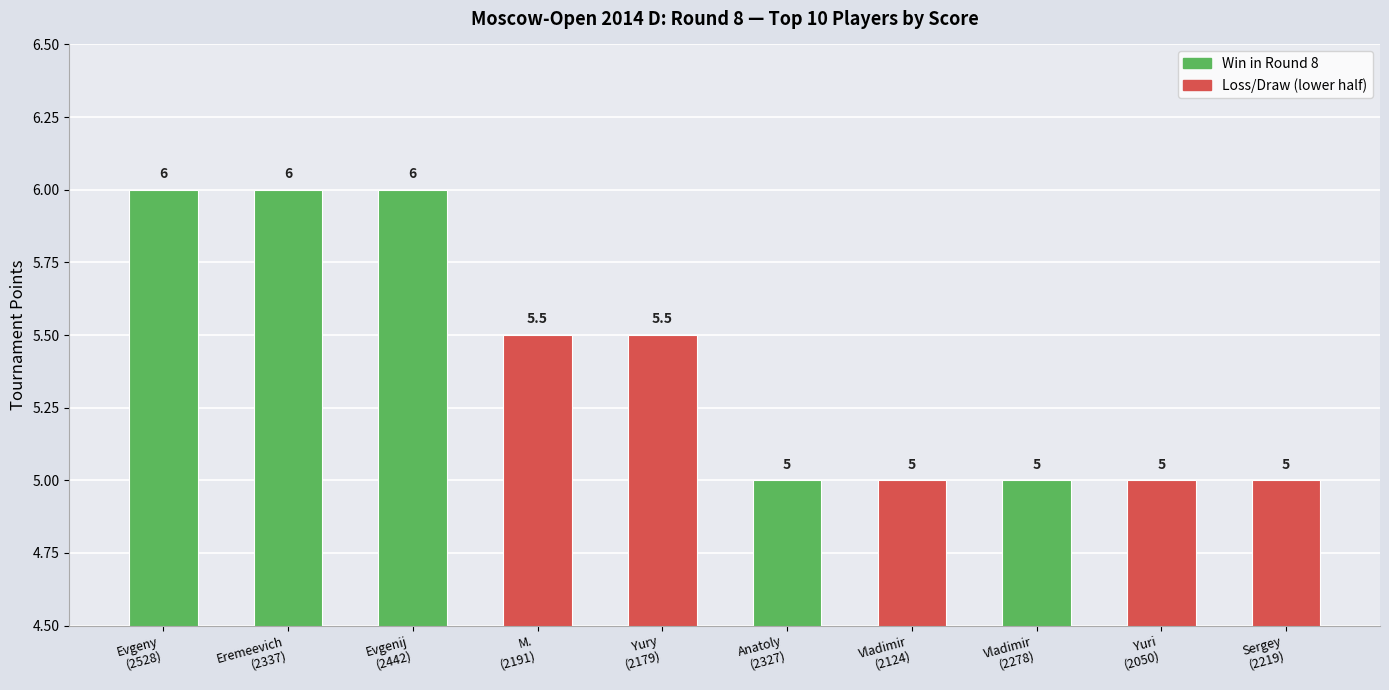

How many values are between 5 and 6?

10